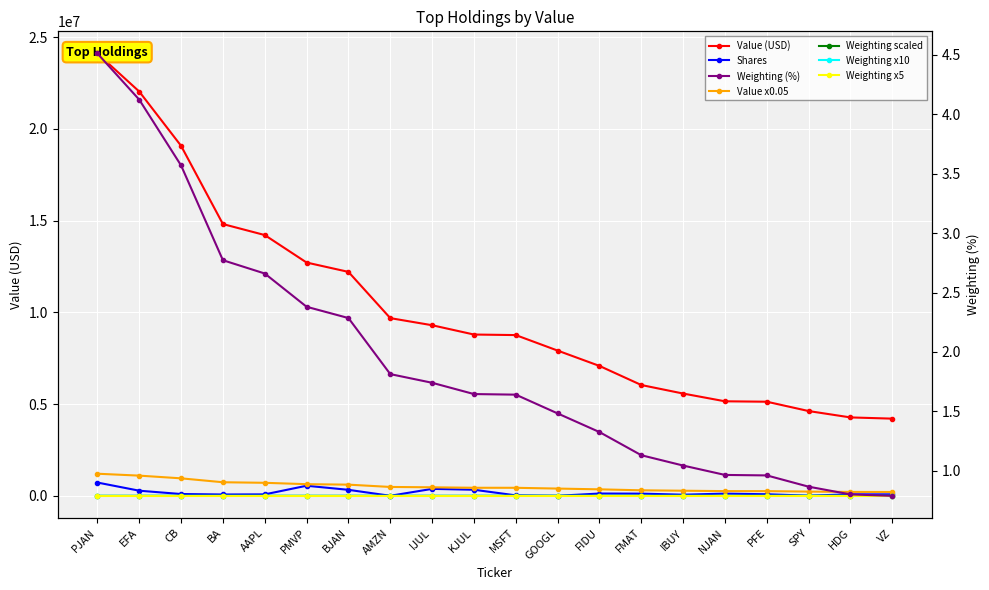

True or false: the data shows 5129000 at PFE.

True